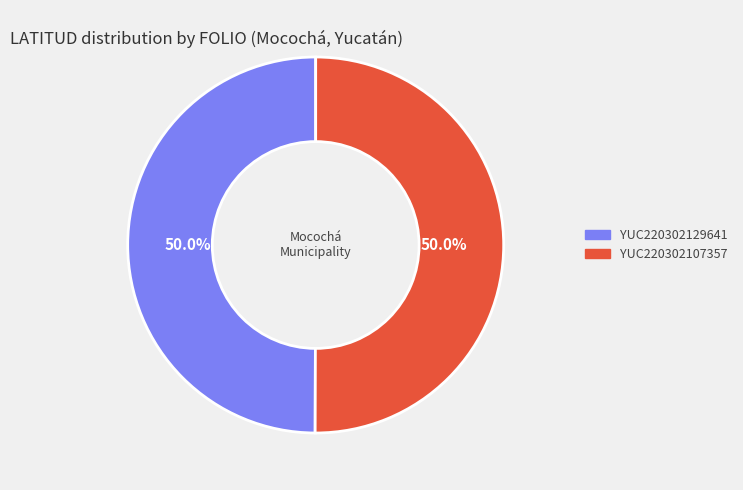

Count the number of slices in the pie.

2